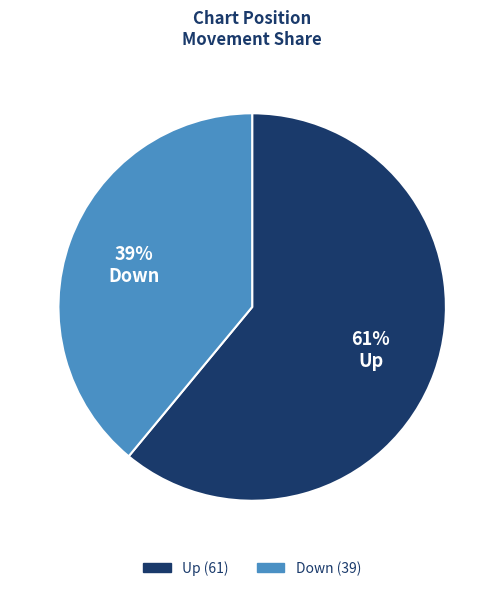

Is there any slice that represents more than half of the pie?

Yes